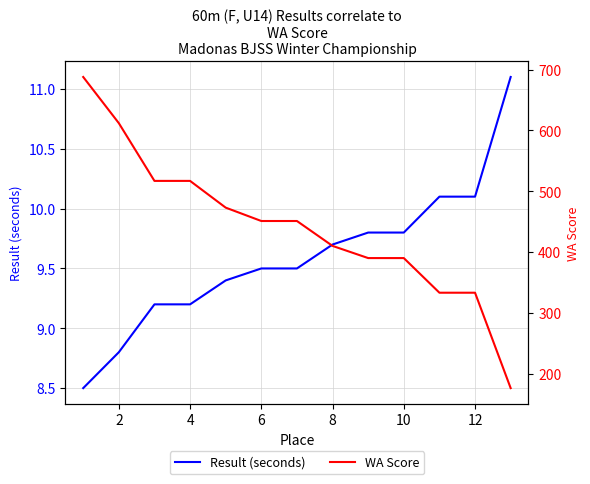

What is the maximum value for Result (seconds)?

11.1